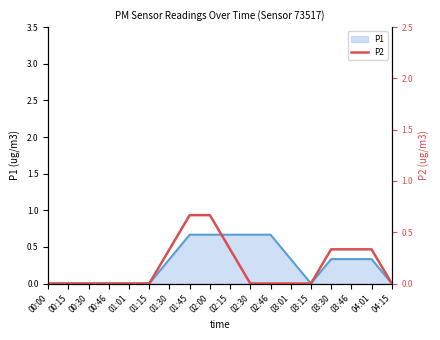

The P1 series shows 0.7 at 02:00. True or false?

True